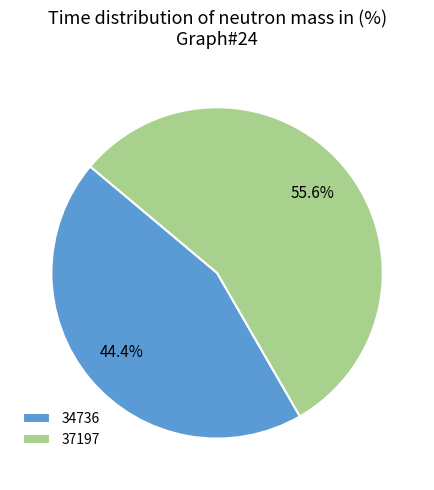

Which slice is the smallest?

34736